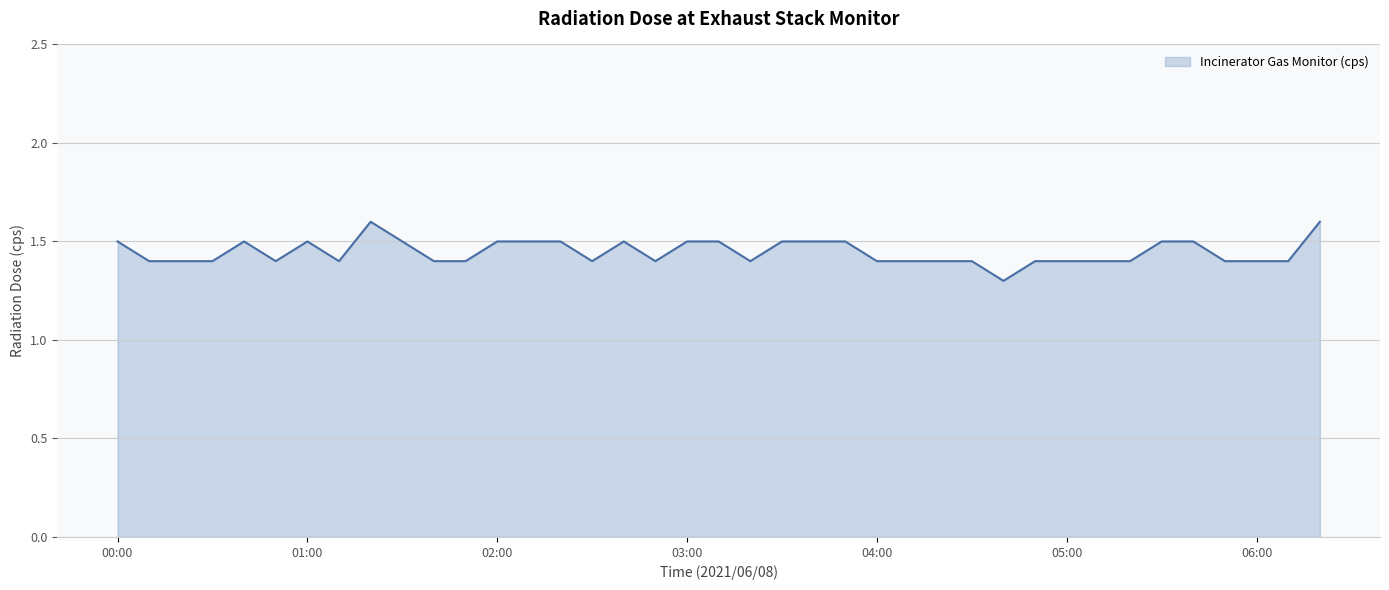

What is the greatest value displayed?

1.6